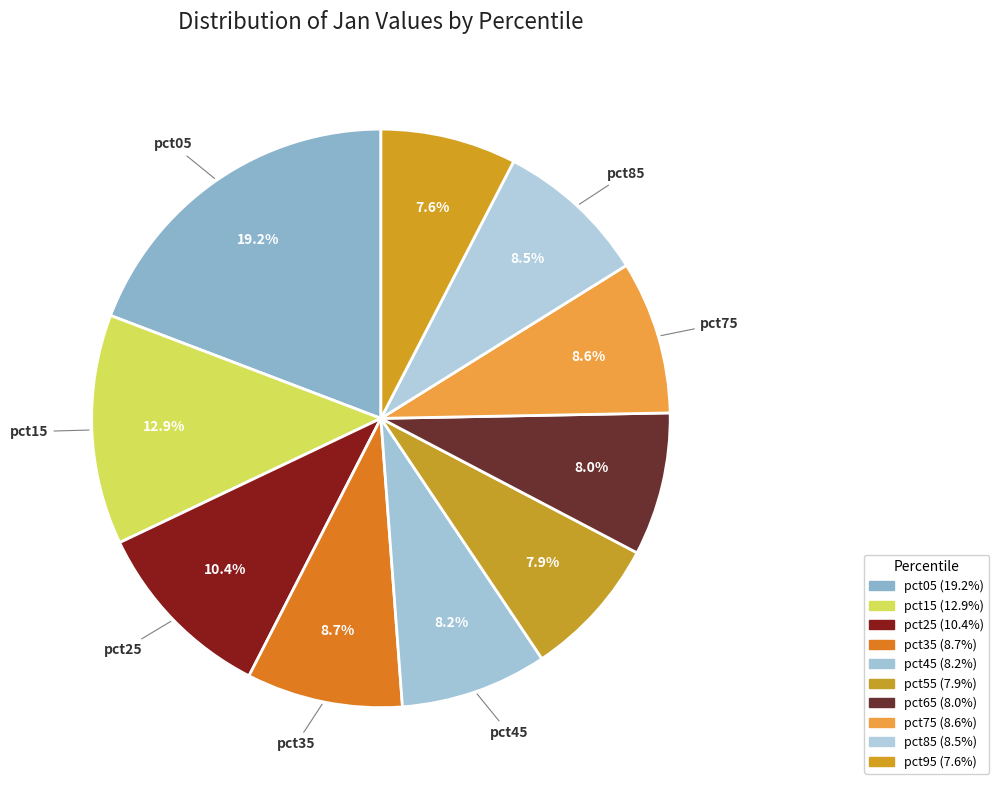

How many slices are in this pie chart?

10